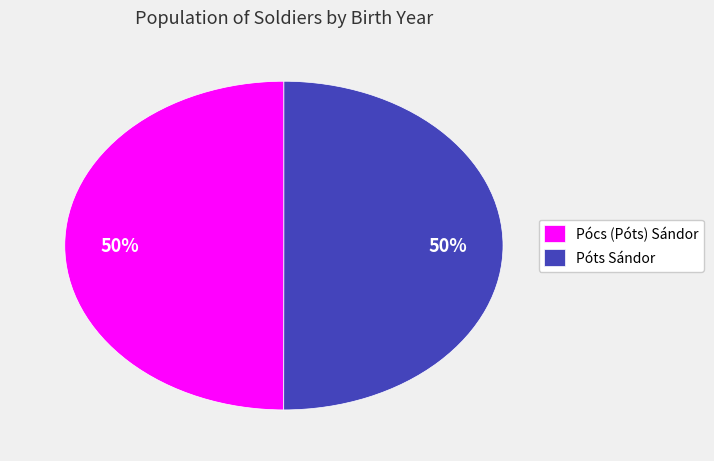

To the nearest percent, what portion does Pócs (Póts) Sándor represent?

50%